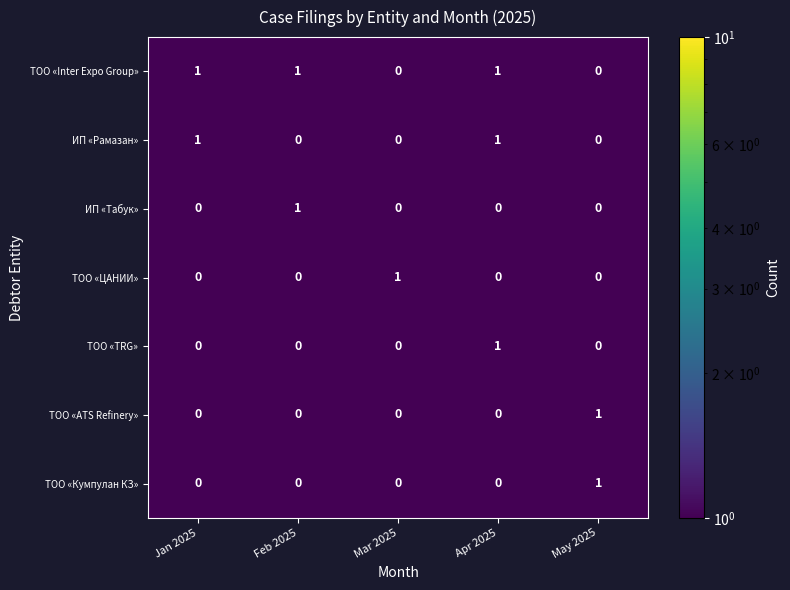

Is it true that ИП «Рамазан» equals -1 at Mar 2025?

False